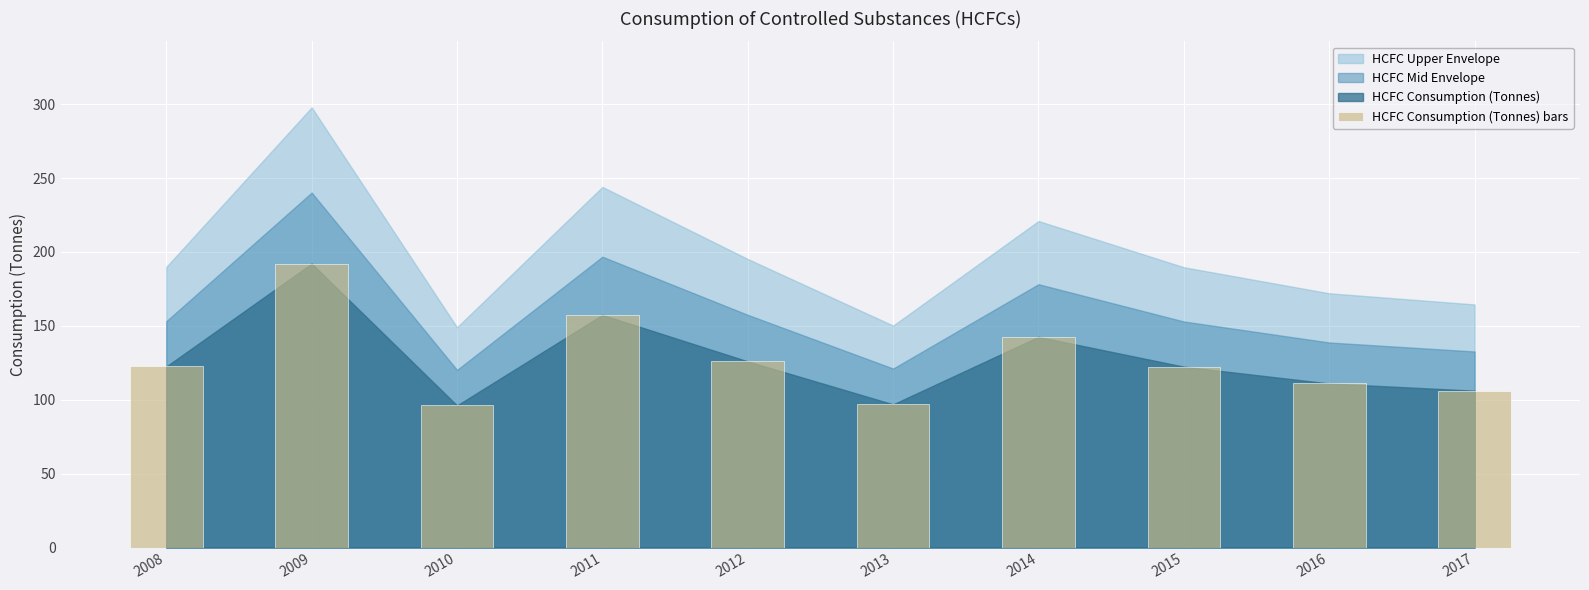

Where is the data nearest to the value 144?

2014